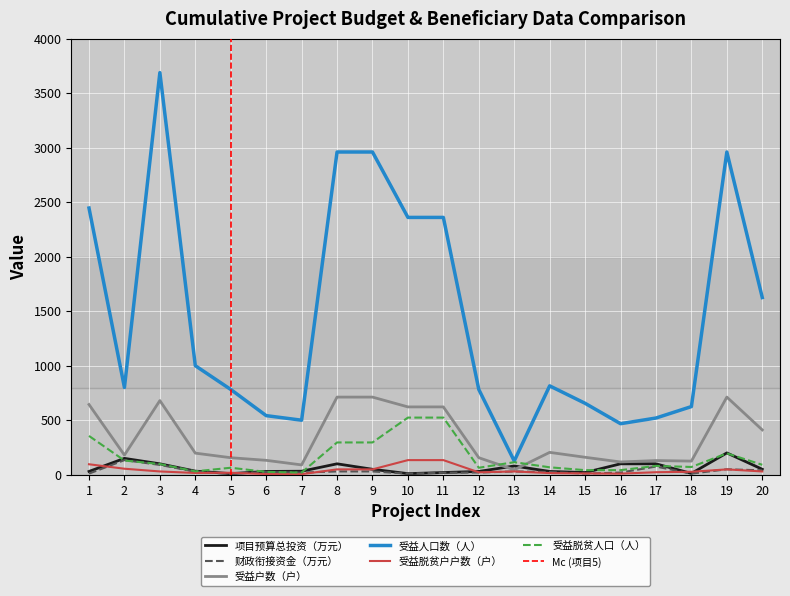

Between 15 and 7, which is larger?

7